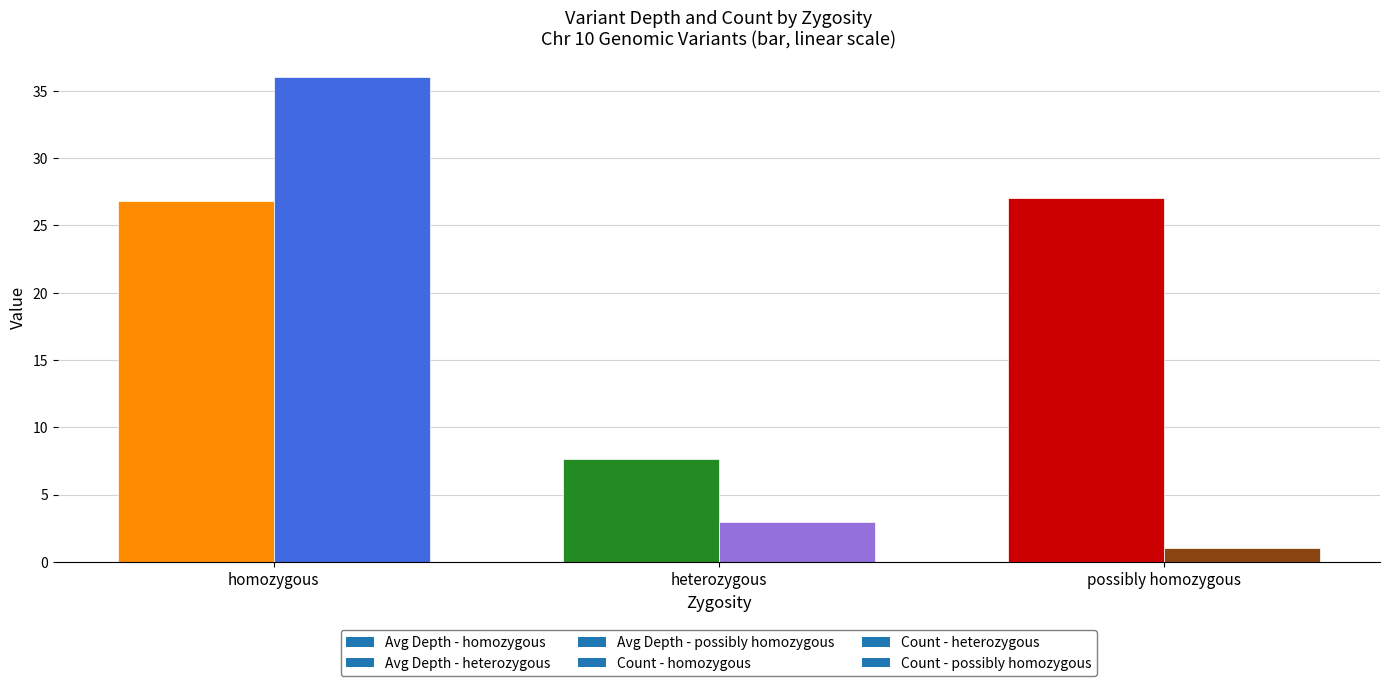

What is the difference between the highest and lowest values at homozygous?

9.2